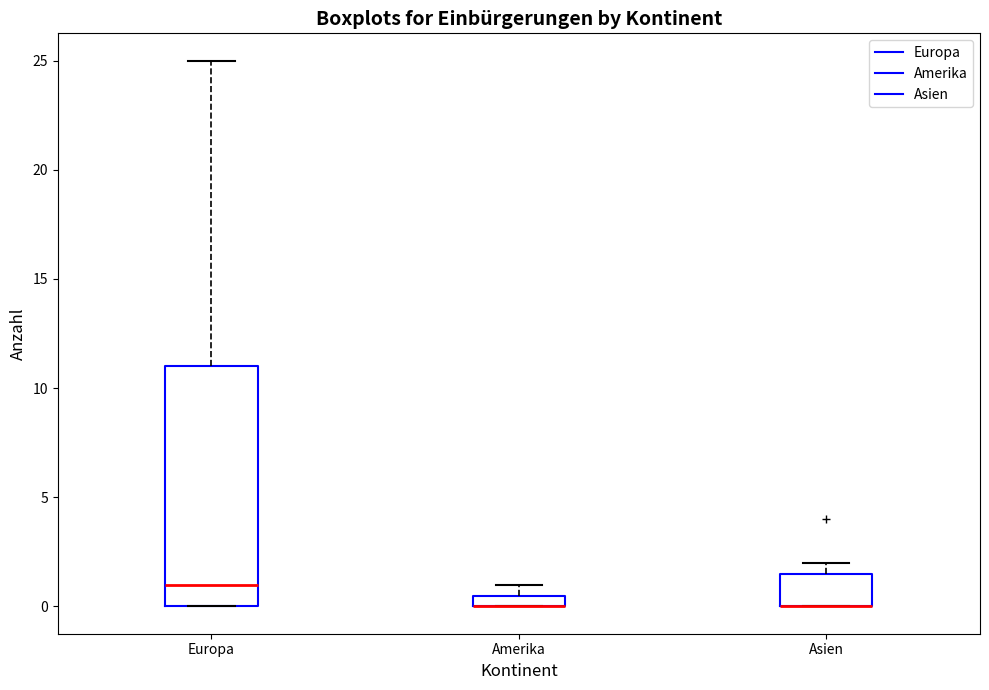

Where is the upper edge of the box for Amerika on the y-axis? The values are not printed on the chart, so give them approximately, as read against the axis.

0.5